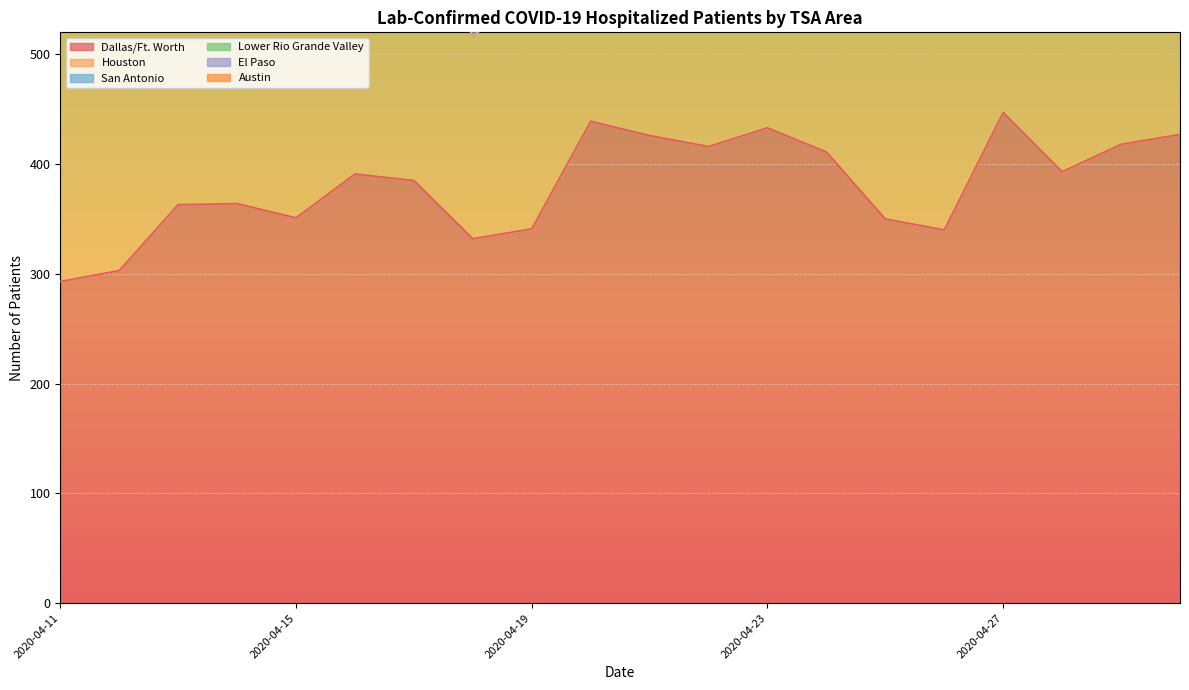

The value of Dallas/Ft. Worth at 2020-04-25 is 350. True or false?

True